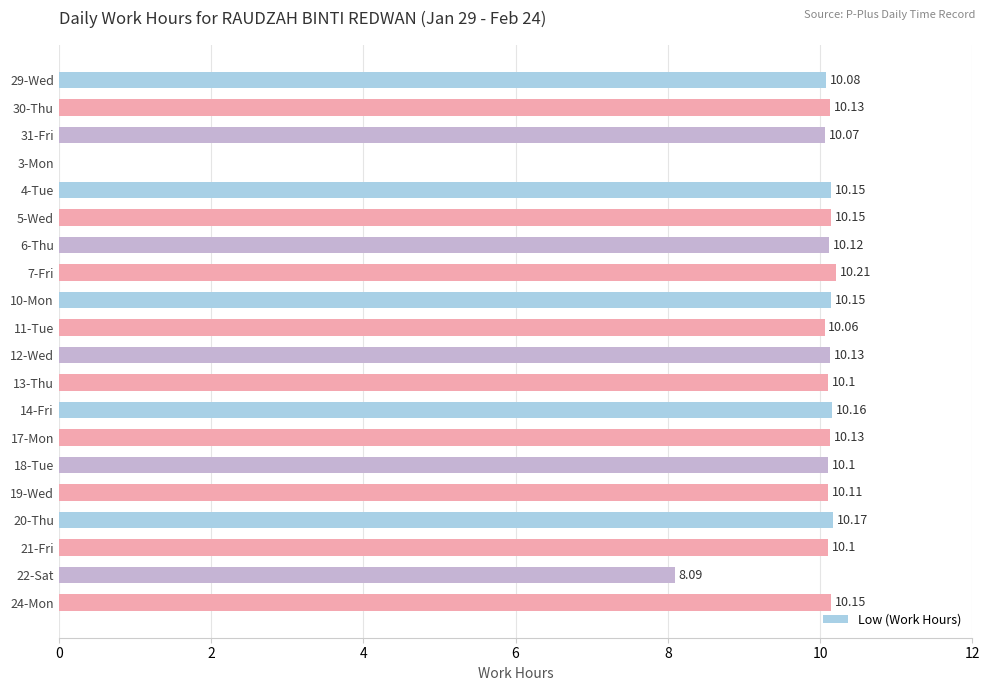

What is the sum of all values?

190.4